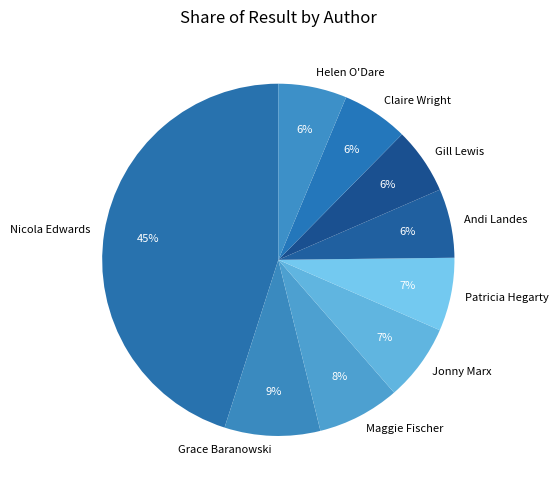

How many slices are in this pie chart?

9